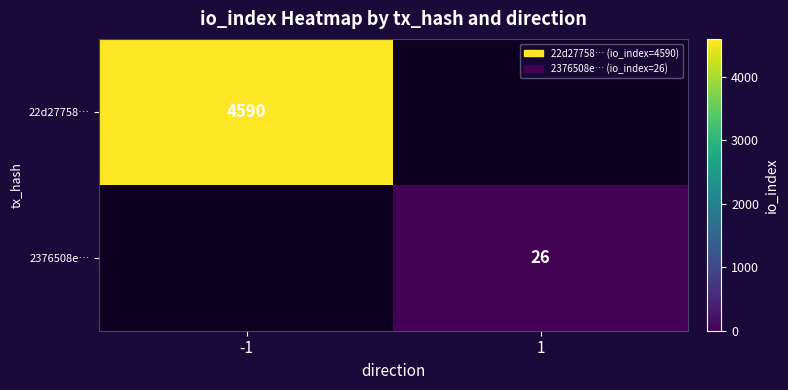

The value of 22d27758… at -1 is 7355. True or false?

False